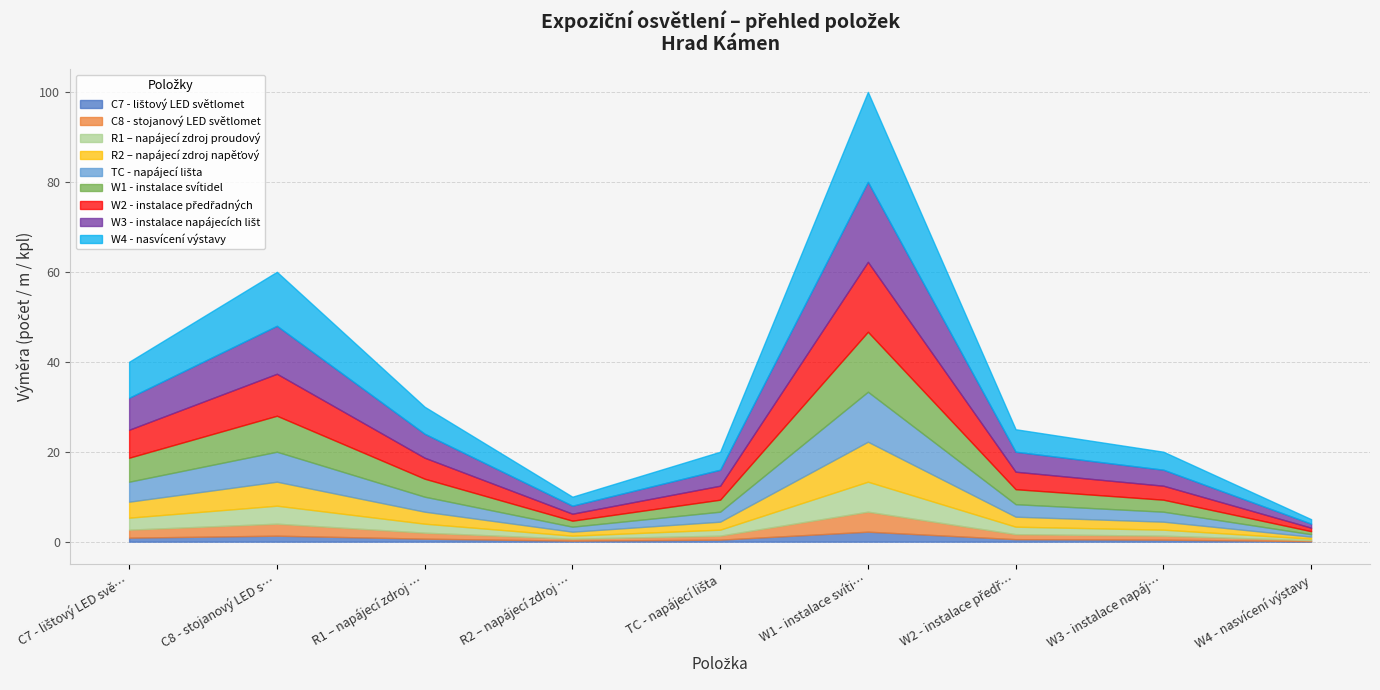

At which category is the sum across all series the highest?

W1 - instalace svíti…